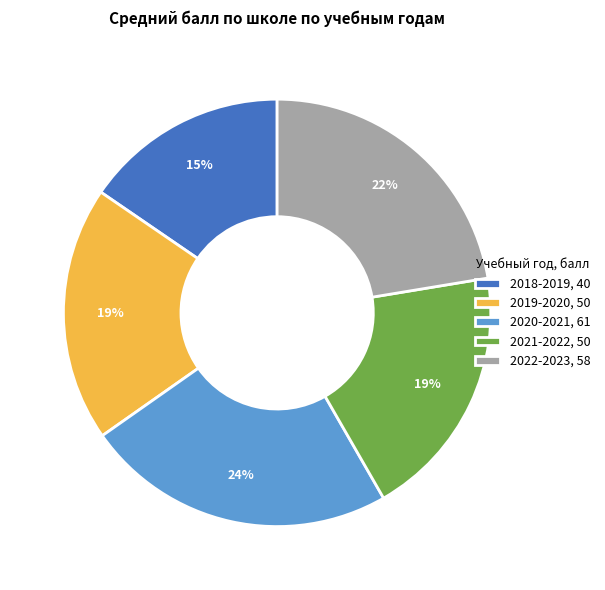

To the nearest percent, what is the average slice percentage?

20%